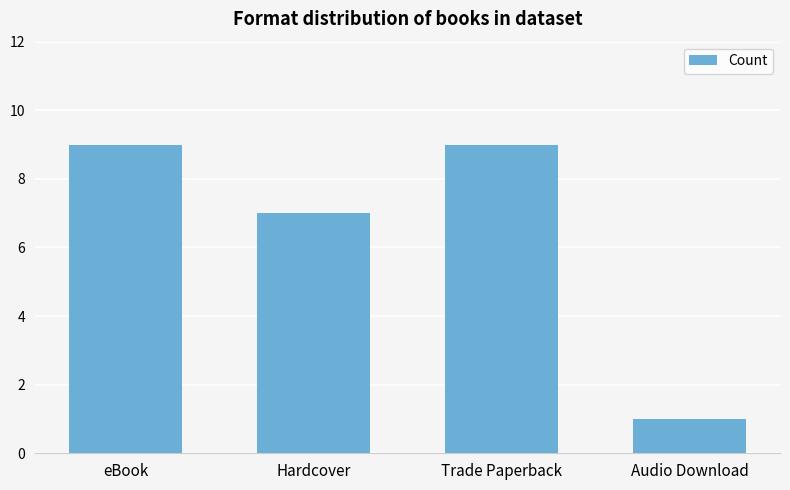

At which label is the value closest to 5?

Hardcover